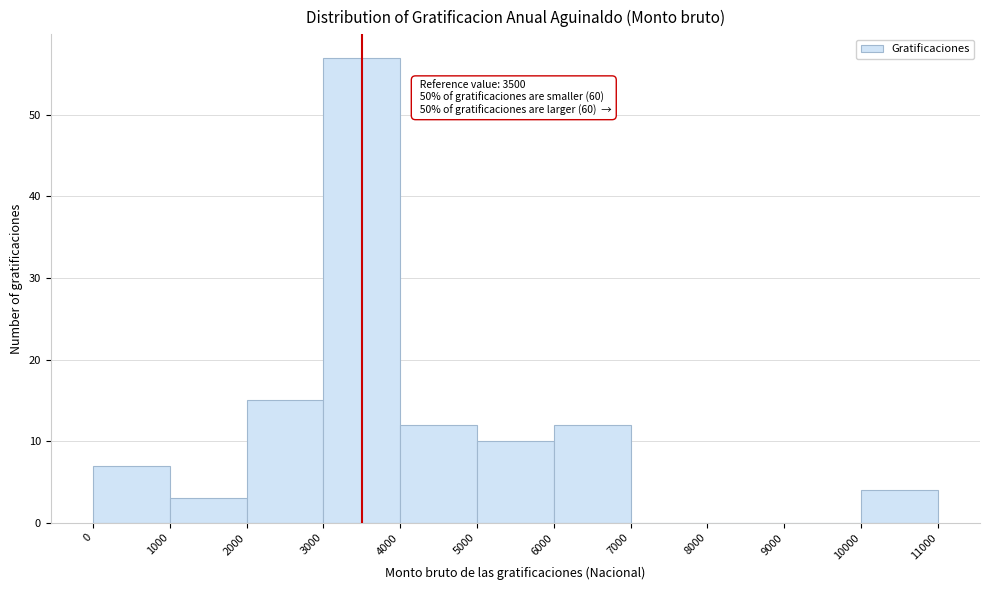

Over which range of the x-axis is the bar tallest?

3000 to 4000